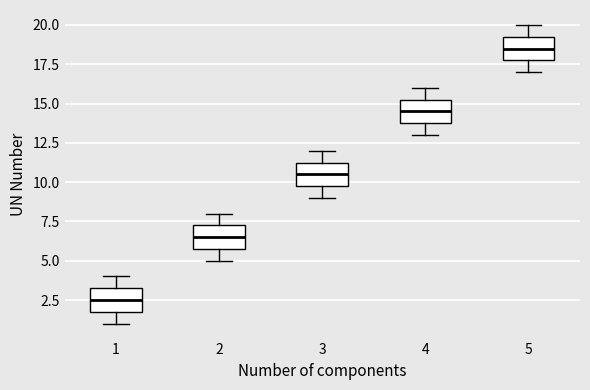

Which box has the lowest median line?

1